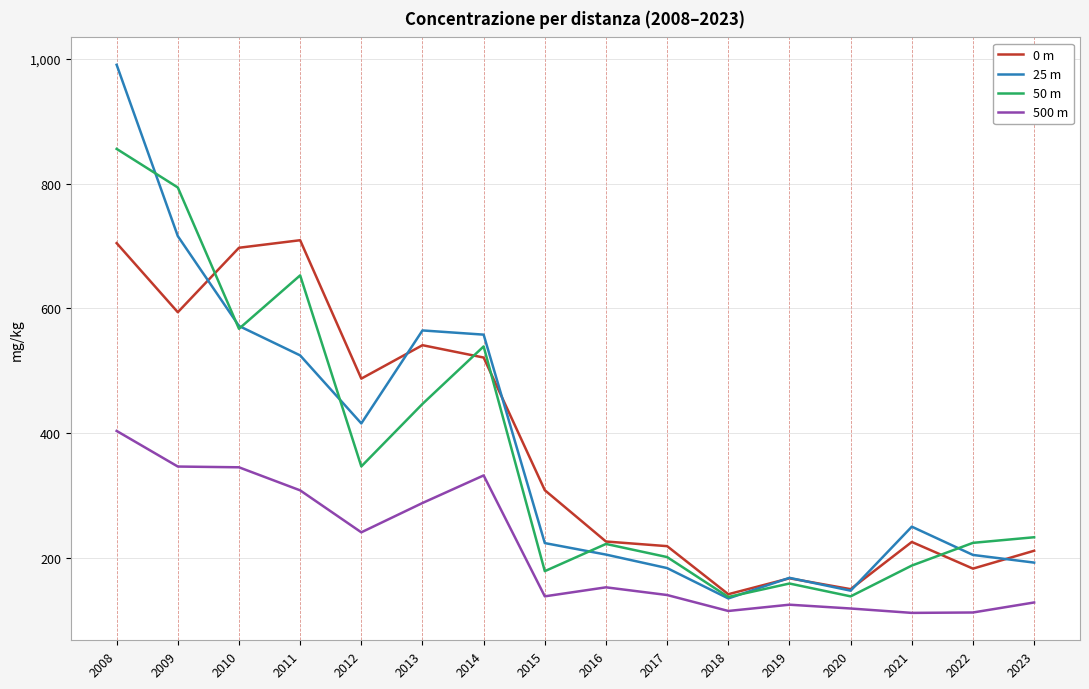

True or false: 0 m has more than 1 interior local peaks.

True